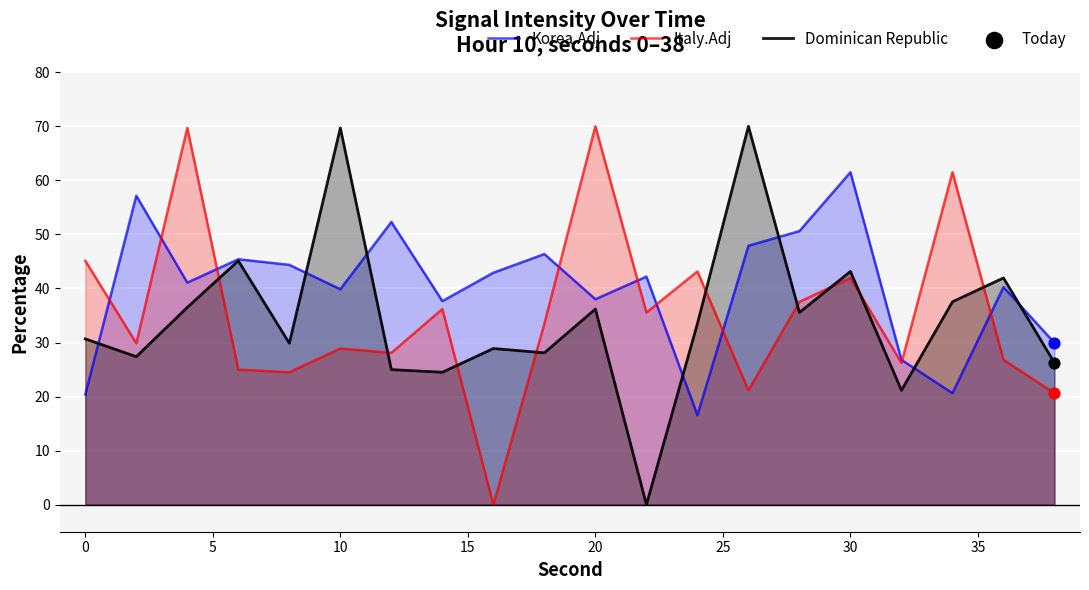

At how many categories does at least one series exceed 11?

20